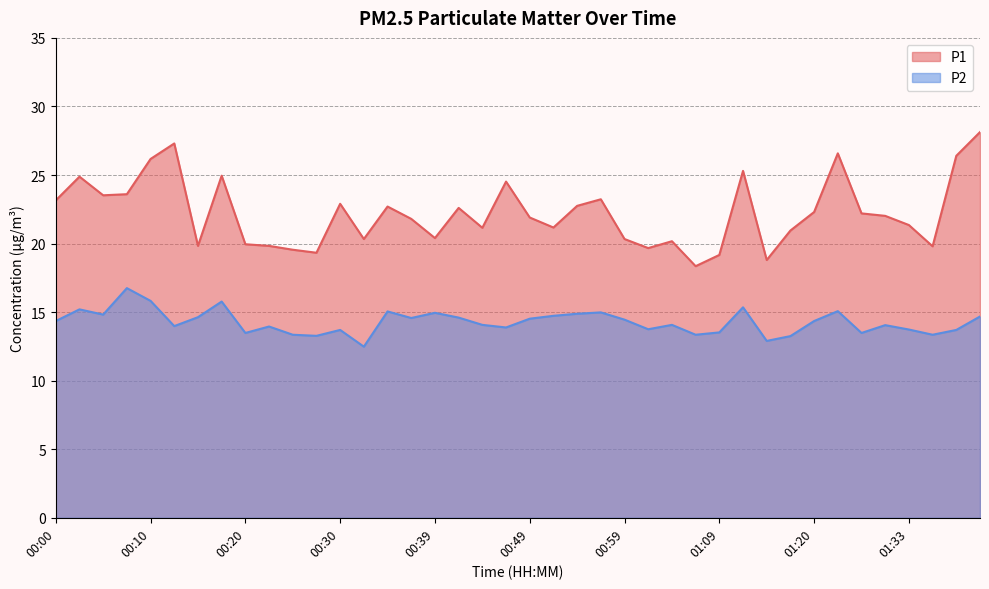

Does the chart have visible grid lines?

Yes